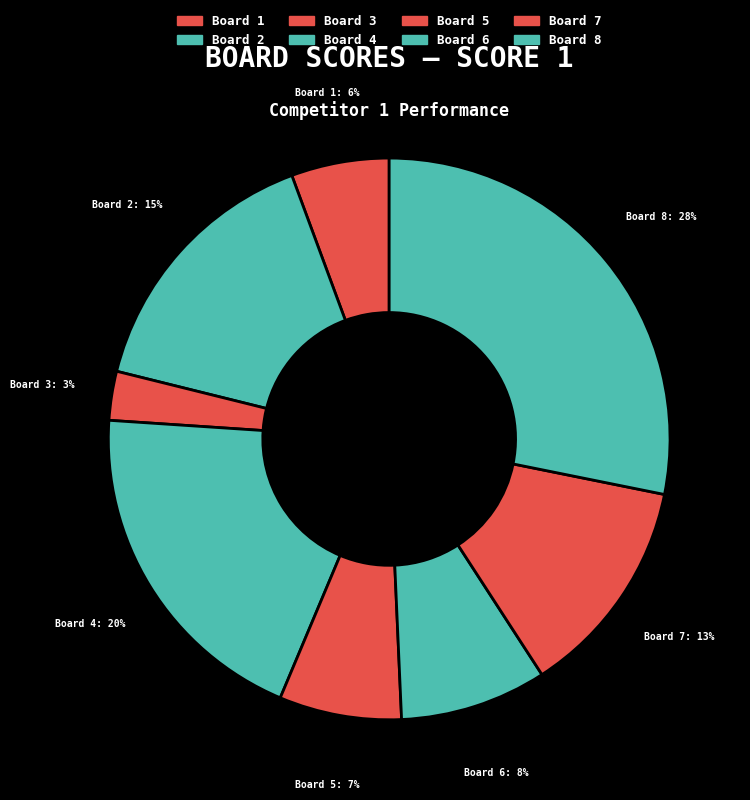

How many segments does this pie chart have?

8